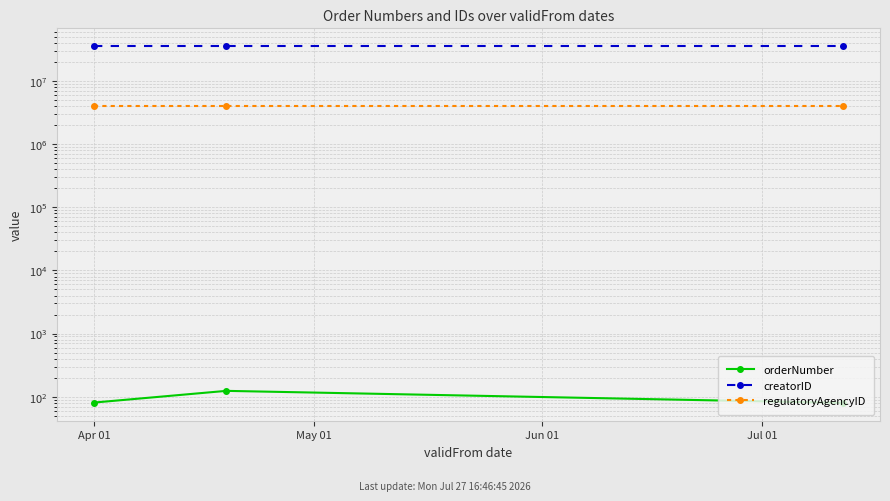

What is the label of the 1st point from the left?

Apr 01